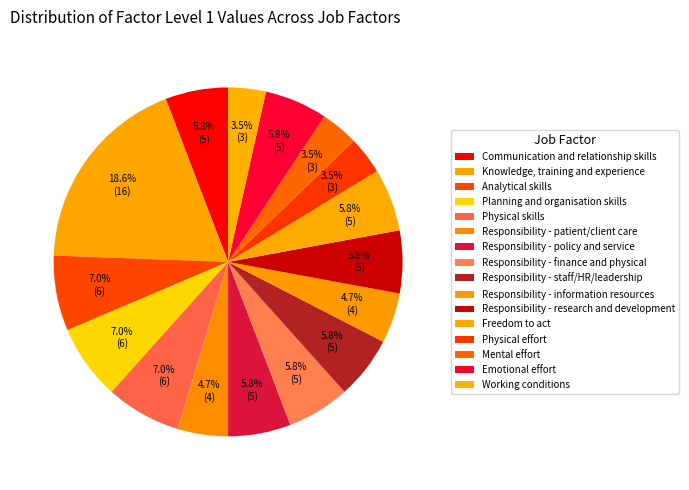

To the nearest percent, what is the average slice percentage?

6%